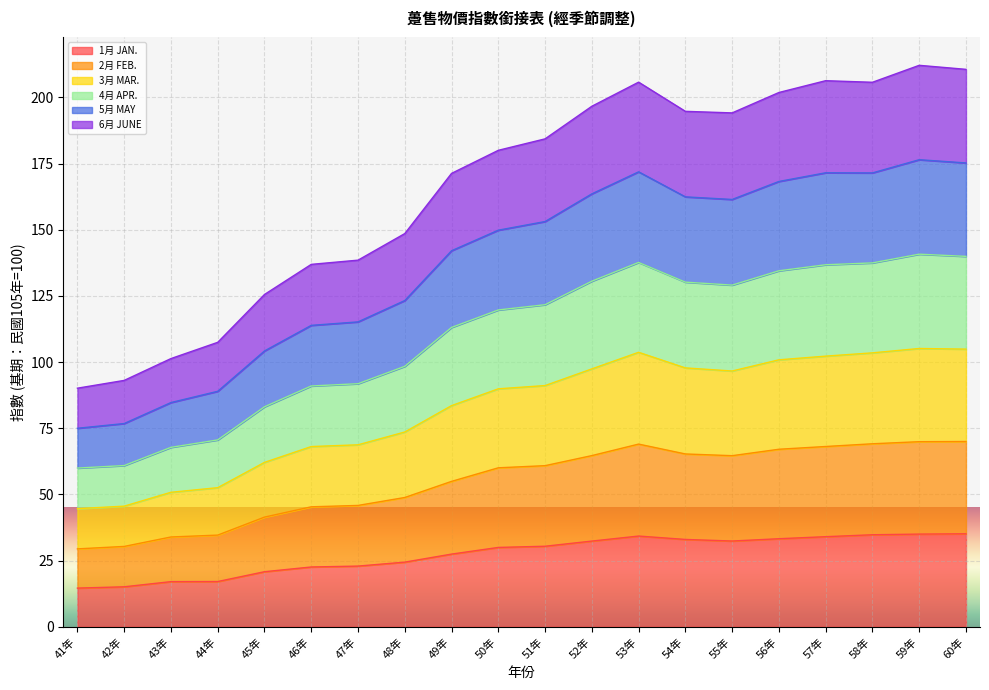

Which has a higher value, 58年 or 45年?

58年